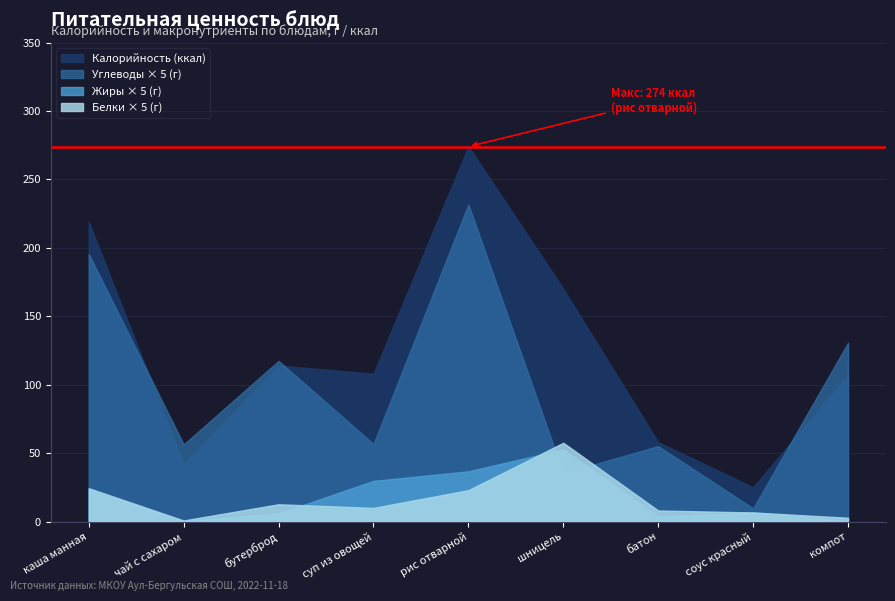

How many values in the Жиры series are below 1?

3